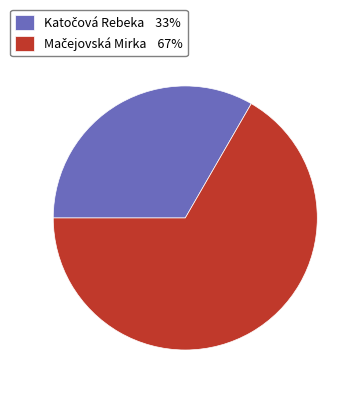

Does any single category account for the majority?

Yes